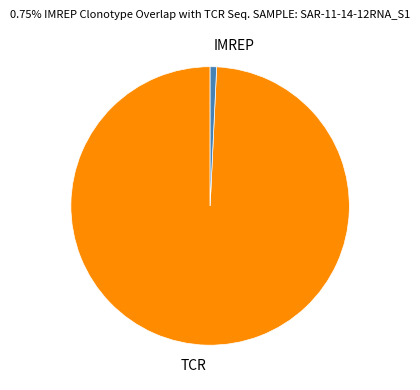

Which slice represents more than half of the pie?

TCR